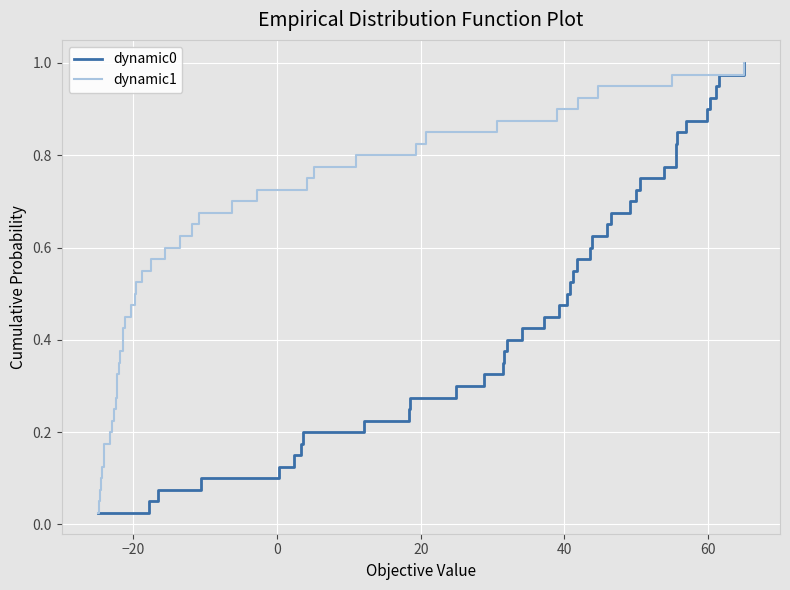

What is the sum of all dynamic1 values?

20.5